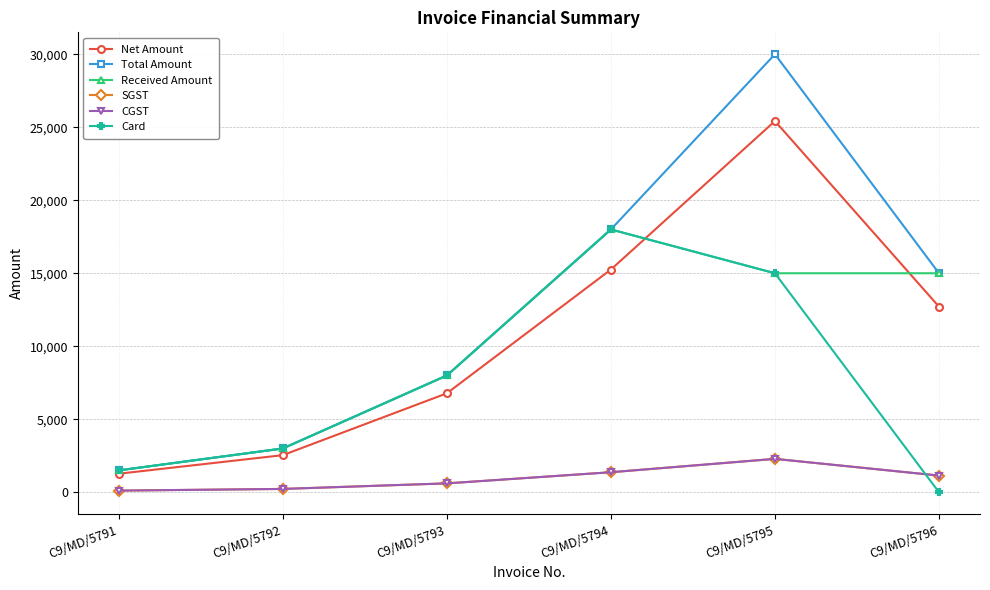

Is this an area chart (filled region under the line)?

No